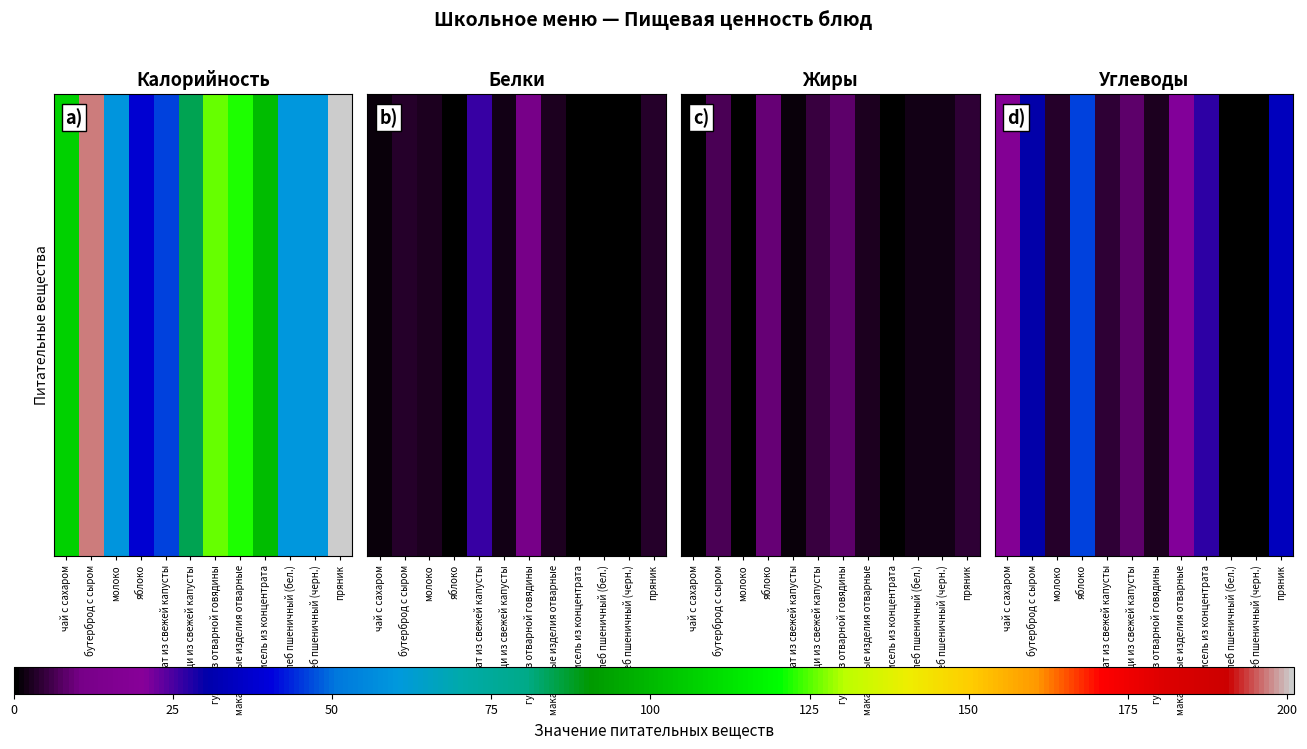

How many series are shown in this chart?

1